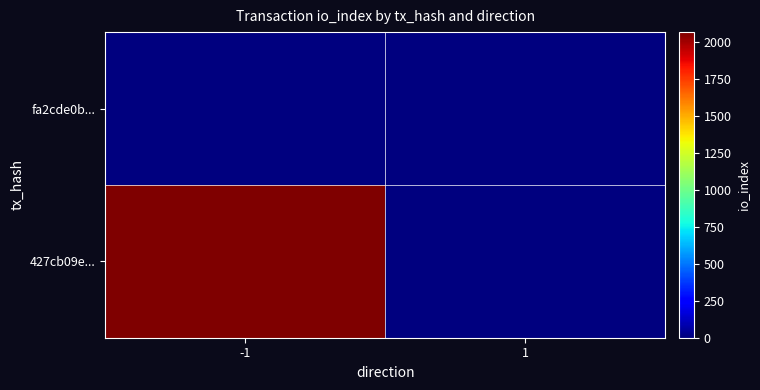

Rank the series at 1 from highest to lowest value.

427cb09e..., fa2cde0b...